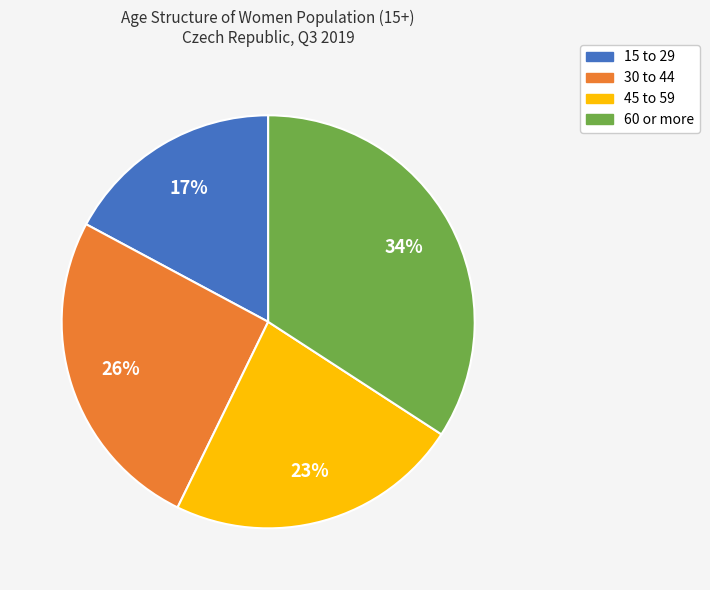

Does any single category account for the majority?

No